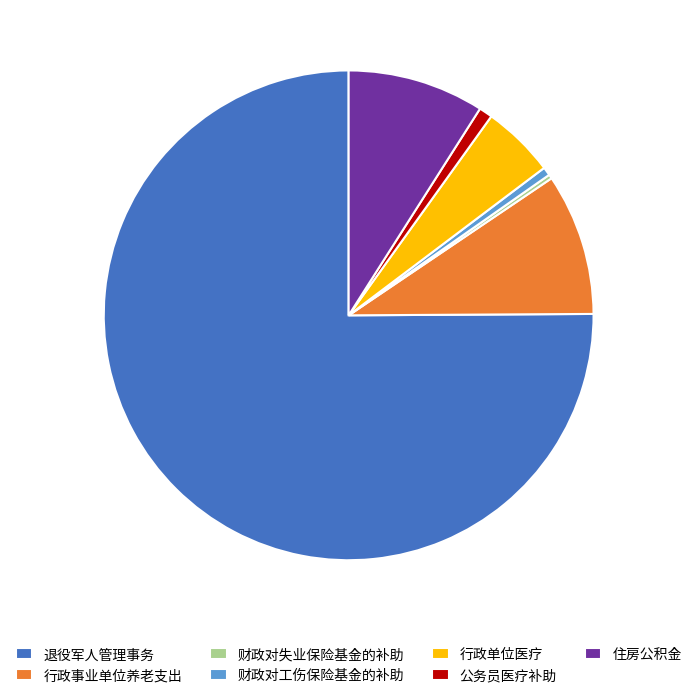

Which slice represents more than half of the pie?

退役军人管理事务